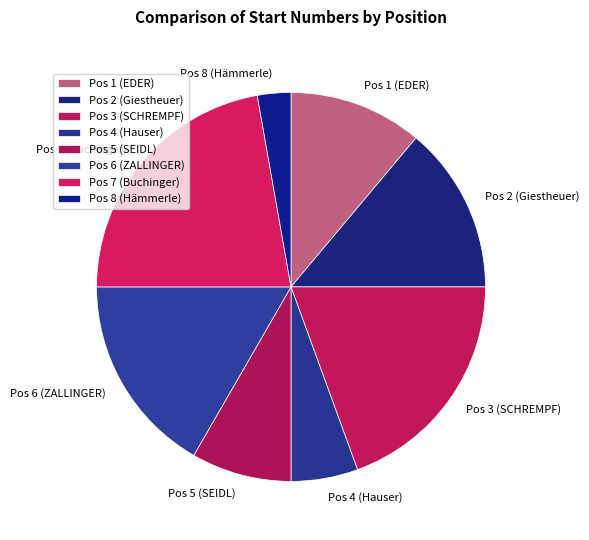

Rank the categories by value from highest to lowest.

Pos 7 (Buchinger), Pos 3 (SCHREMPF), Pos 6 (ZALLINGER), Pos 2 (Giestheuer), Pos 1 (EDER), Pos 5 (SEIDL), Pos 4 (Hauser), Pos 8 (Hämmerle)